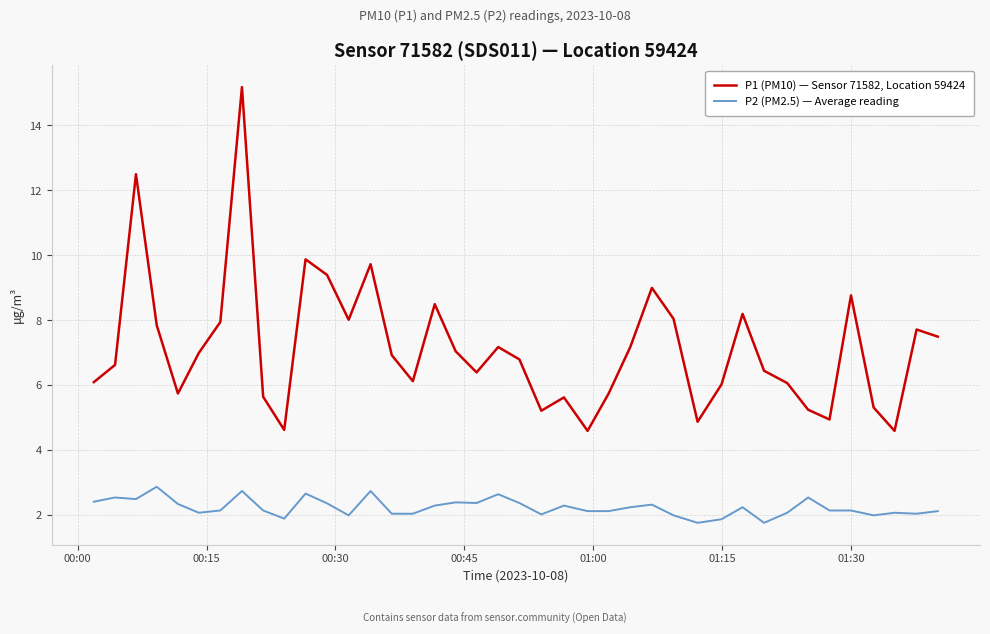

List the series in order of their peak value, lowest first.

P2 (PM2.5) — Average reading, P1 (PM10) — Sensor 71582, Location 59424